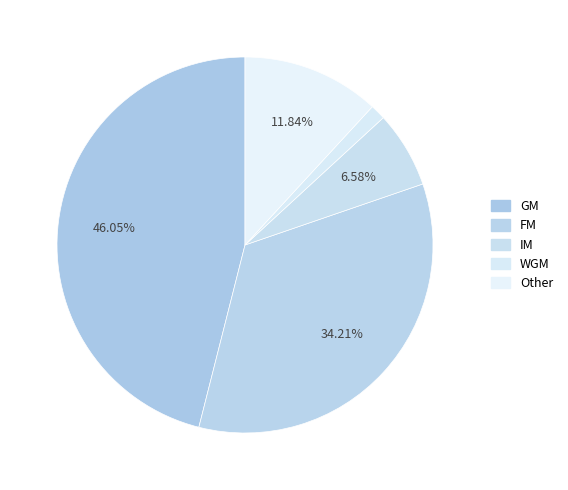

What is the ratio of the value at FM to the value at Other?

2.9